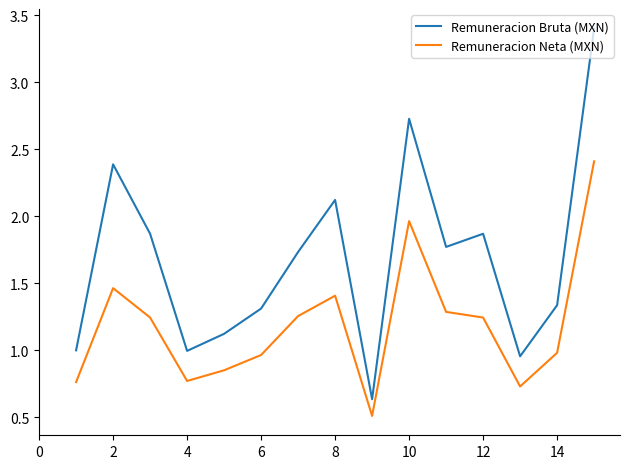

Does the chart have visible grid lines?

No